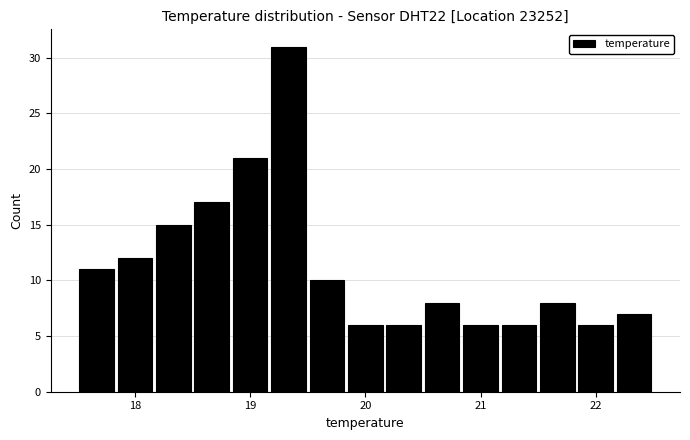

Around what value on the x-axis is the tallest bar? Give the approximate position of its centre, as read against the axis.

19.3